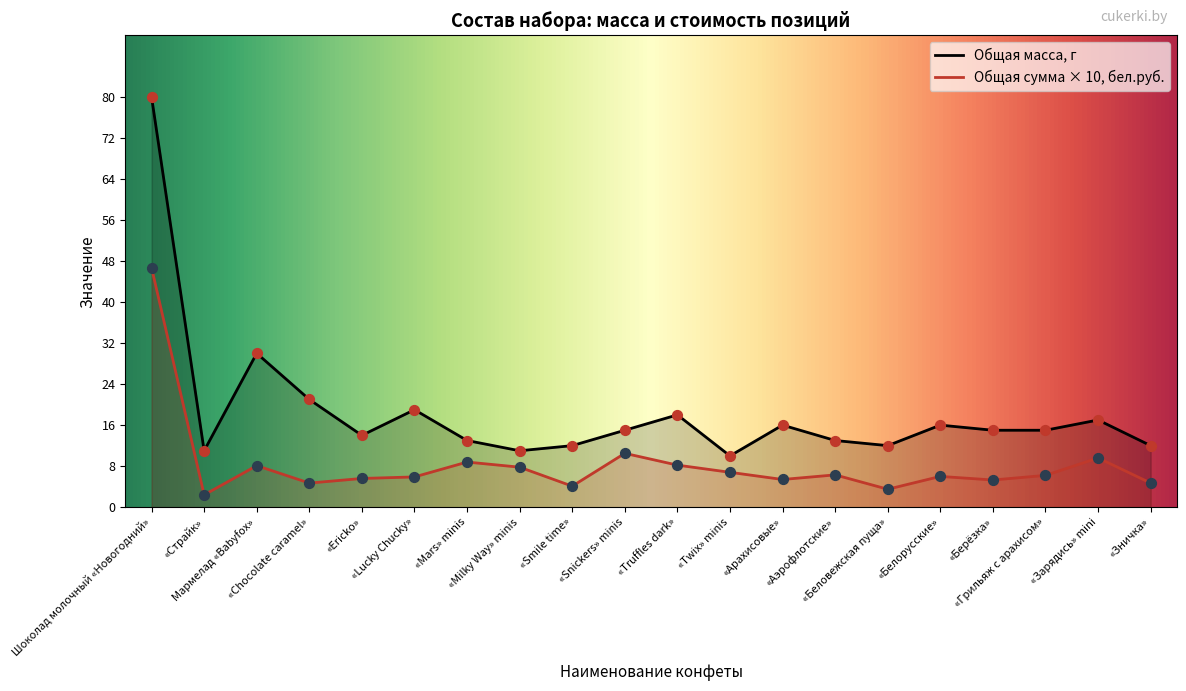

Which series has the widest spread of Y values?

Общая масса, г